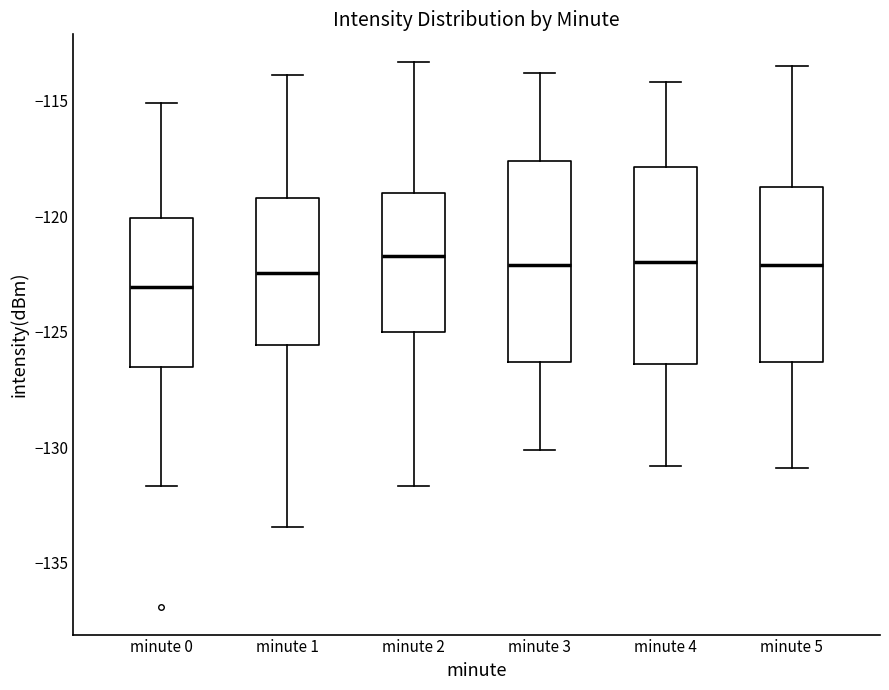

Reading left to right, transcribe this box plot: for each box, give where its median line is, the range the box spans, and where its two whiskers end, as read against the y-axis. The values are not printed on the chart, so give them approximately, as read against the axis.

minute 0: median -123.0, box -126.5 to -120.0, whiskers -131.5 to -115.0
minute 1: median -122.5, box -125.5 to -119.0, whiskers -133.5 to -114.0
minute 2: median -121.5, box -125.0 to -119.0, whiskers -131.5 to -113.5
minute 3: median -122.0, box -126.5 to -117.5, whiskers -130.0 to -114.0
minute 4: median -122.0, box -126.5 to -118.0, whiskers -131.0 to -114.0
minute 5: median -122.0, box -126.5 to -118.5, whiskers -131.0 to -113.5